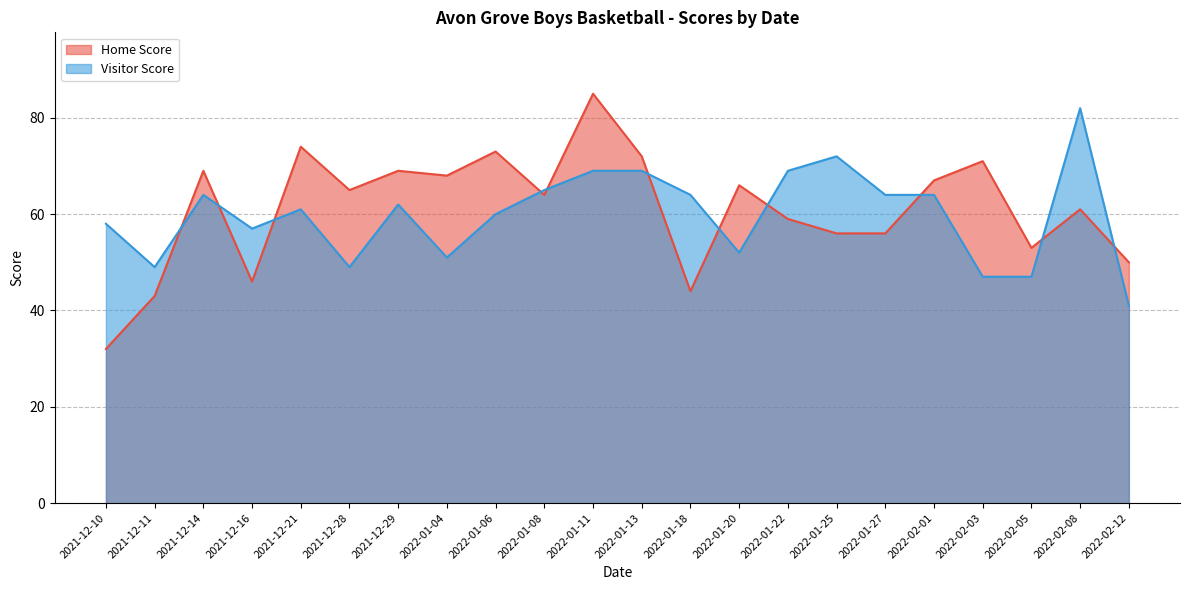

What is the lowest value of the Home Score series?

32